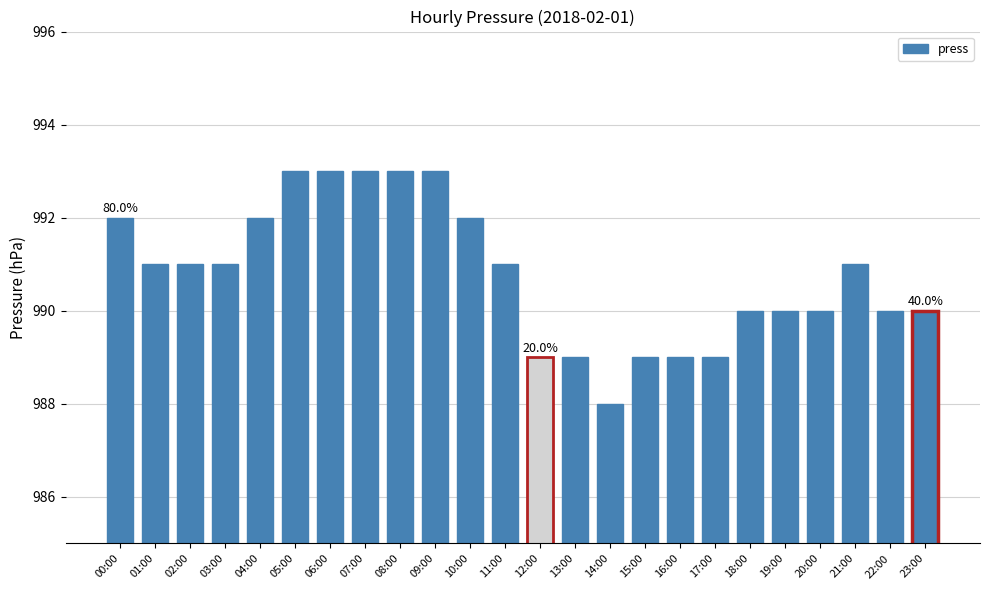

How many values are between 990 and 992?

13